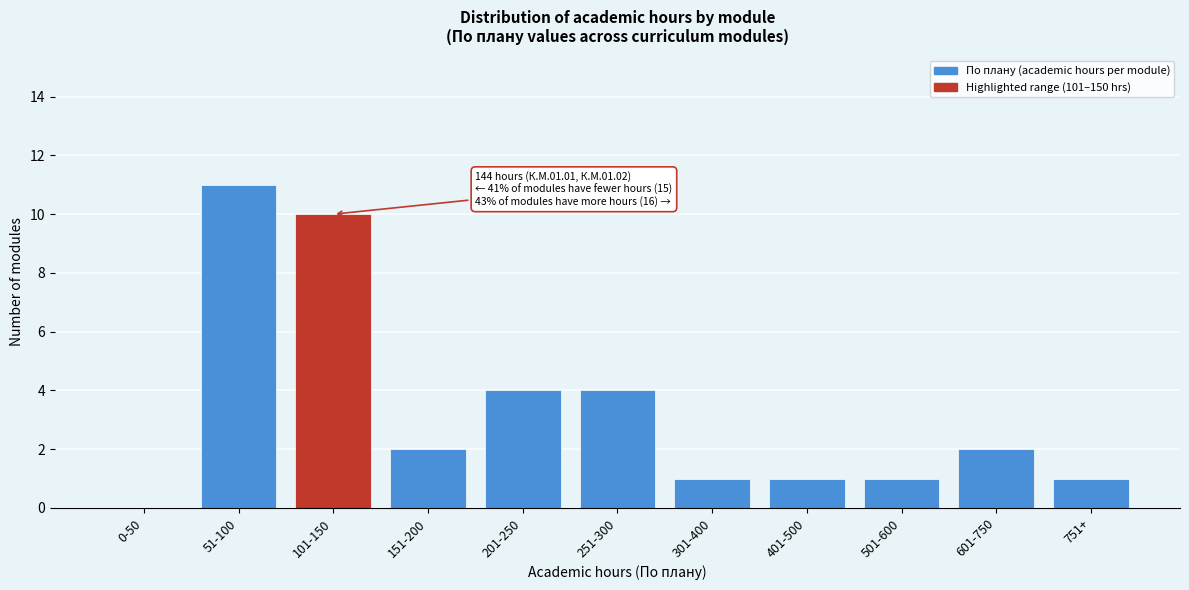

Reading left to right, what are all the values shown in this chart?

0-50=0	51-100=11	101-150=10	151-200=2	201-250=4	251-300=4	301-400=1	401-500=1	501-600=1	601-750=2	751+=1